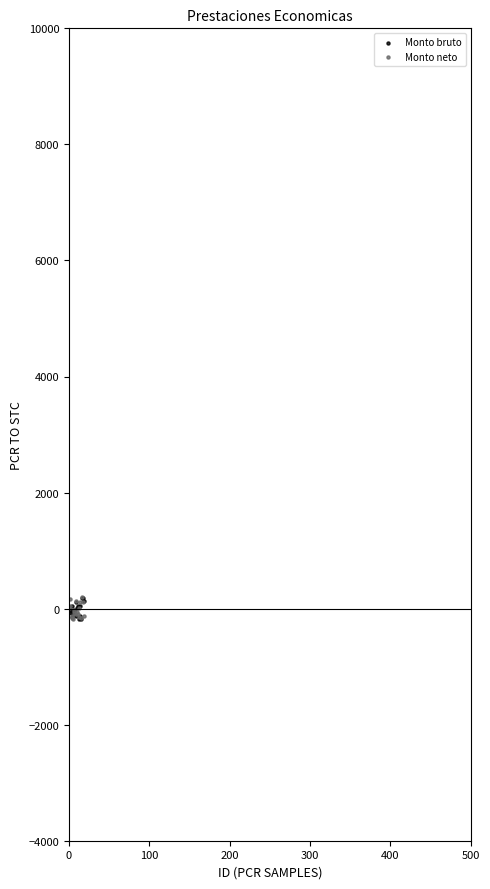

What are all the series names shown in the legend?

Monto bruto, Monto neto